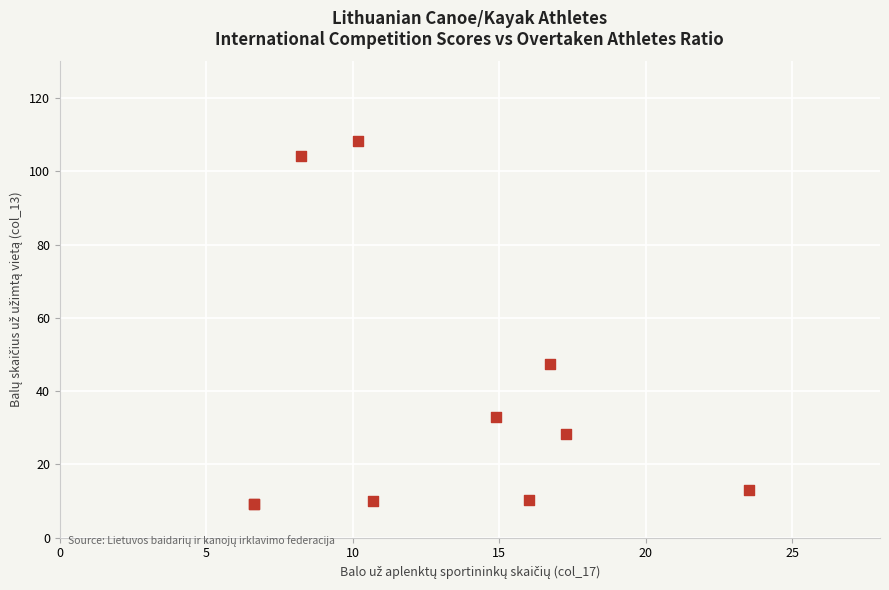

What Y value in the scatter plot is closest to 58?

47.5